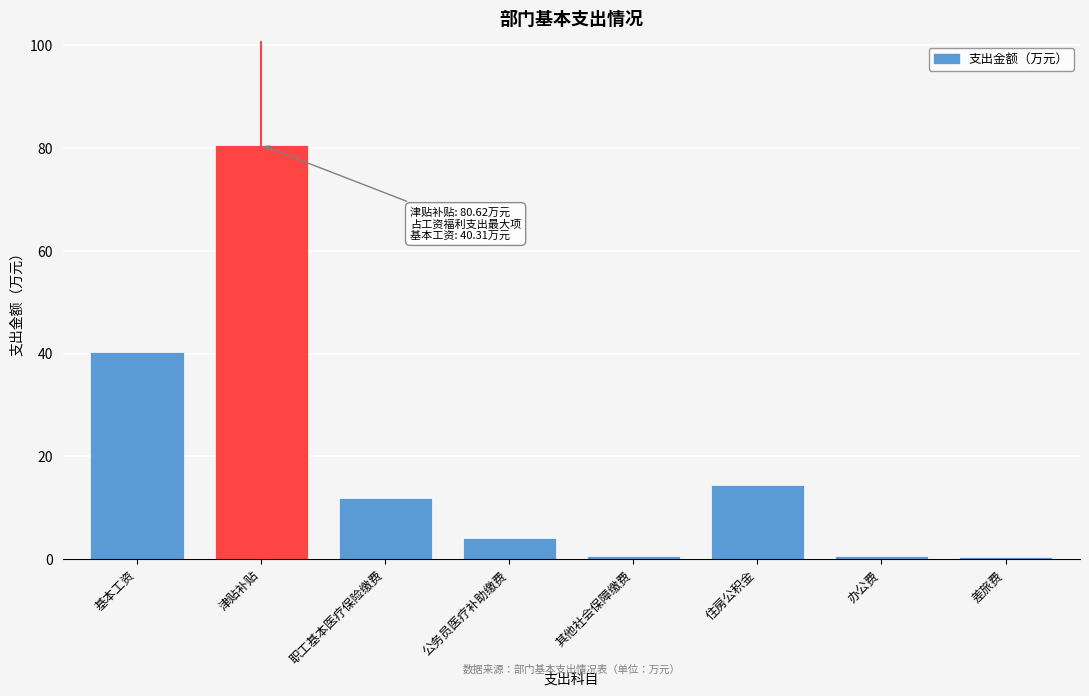

Which has a higher value, 公务员医疗补助缴费 or 其他社会保障缴费?

公务员医疗补助缴费